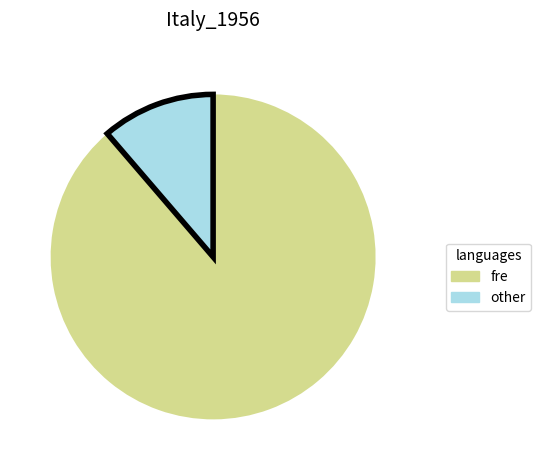

Count the number of slices in the pie.

2